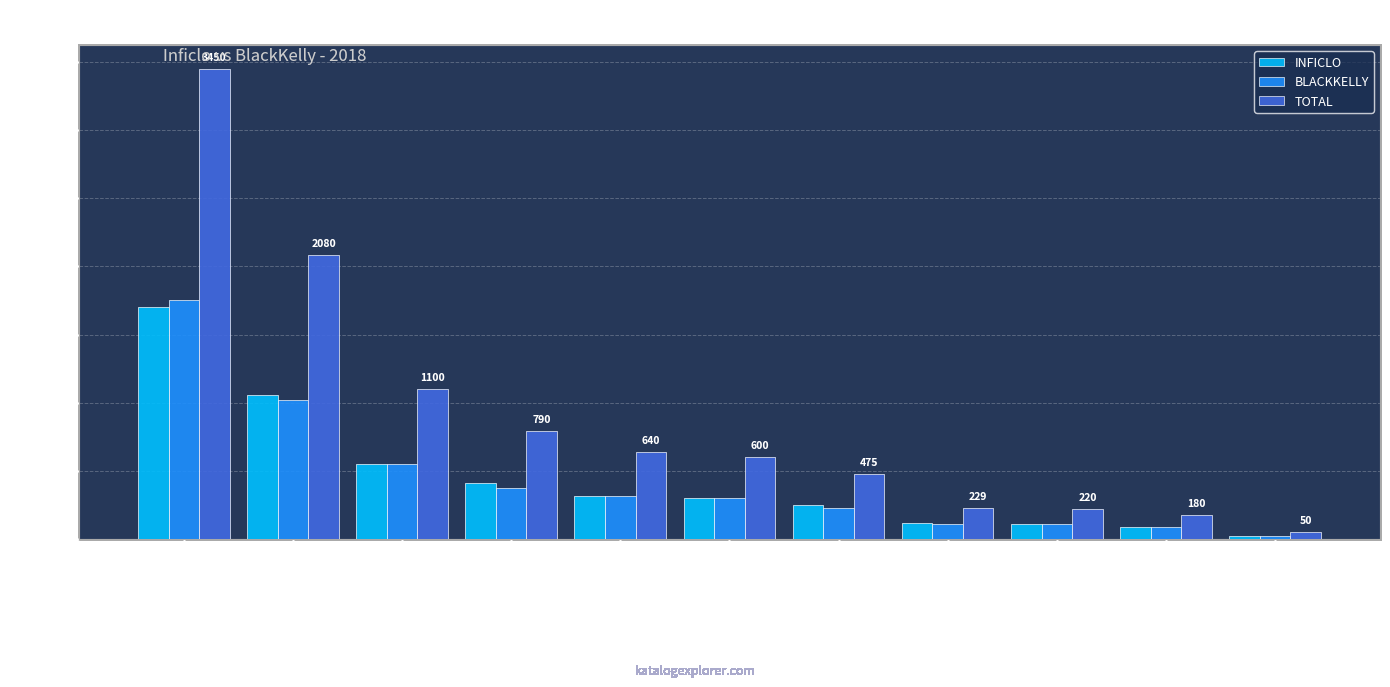

What are all the series names shown in the legend?

INFICLO, BLACKKELLY, TOTAL